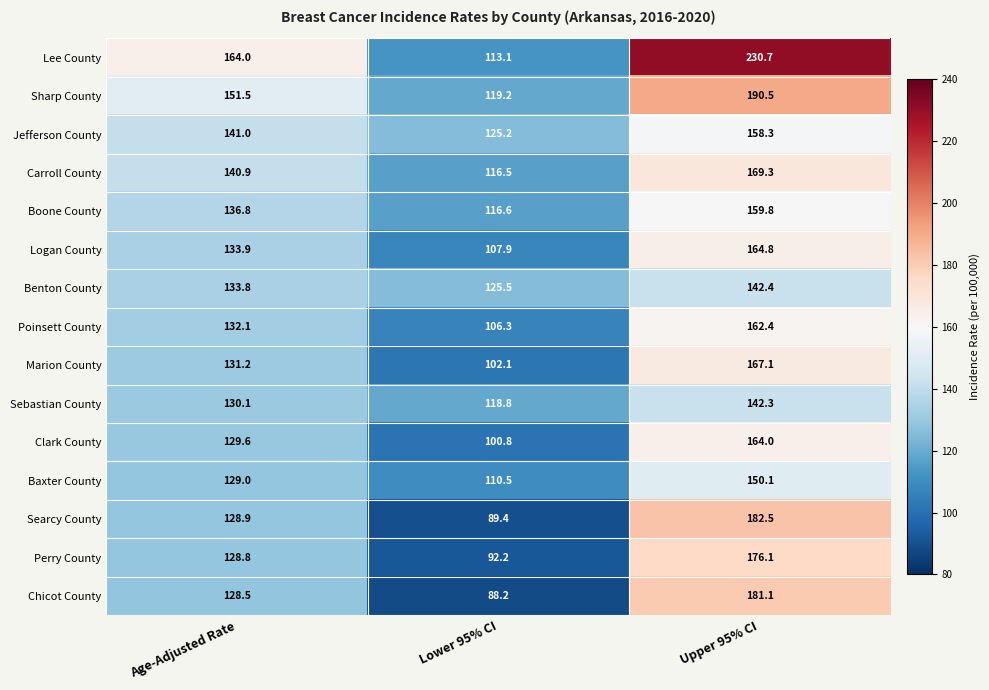

Rank the categories by Lee County value from lowest to highest.

Lower 95% CI, Age-Adjusted Rate, Upper 95% CI